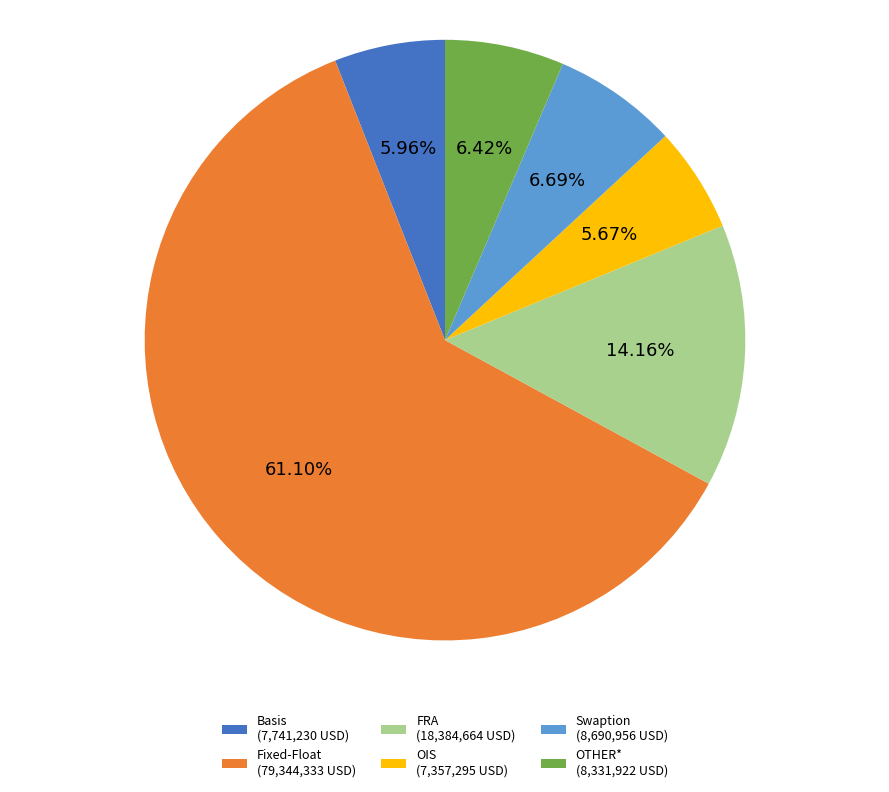

True or false: OIS accounts for 1% of the total.

False